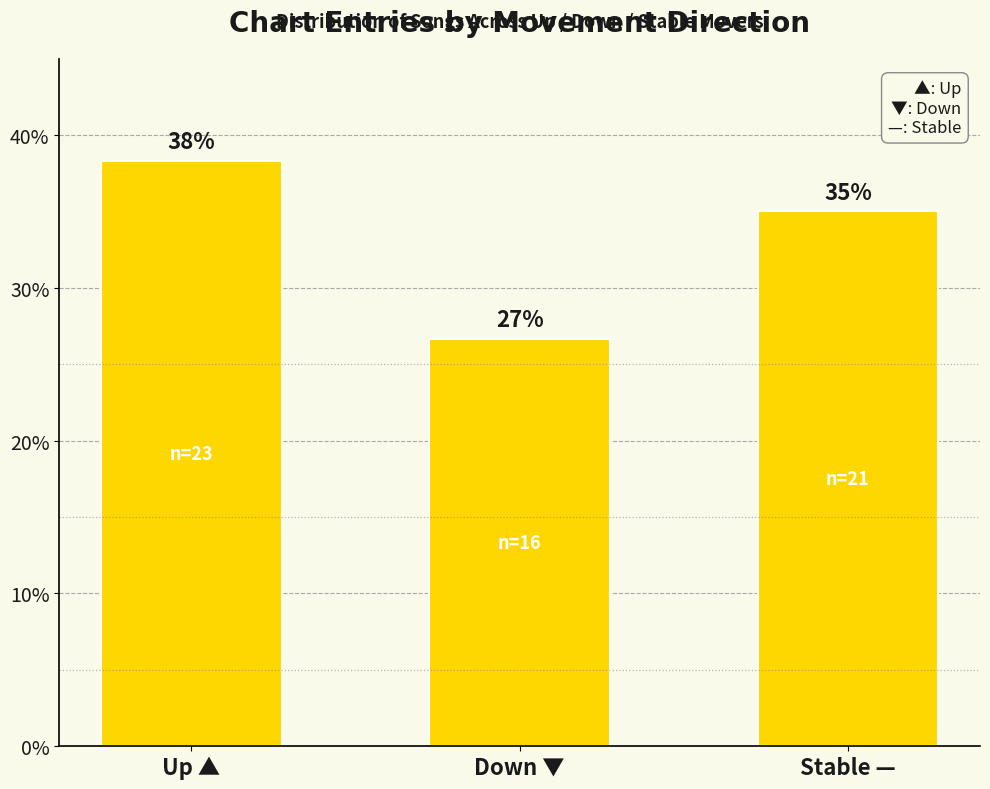

Which category has the lowest value across all series?

Down ▼